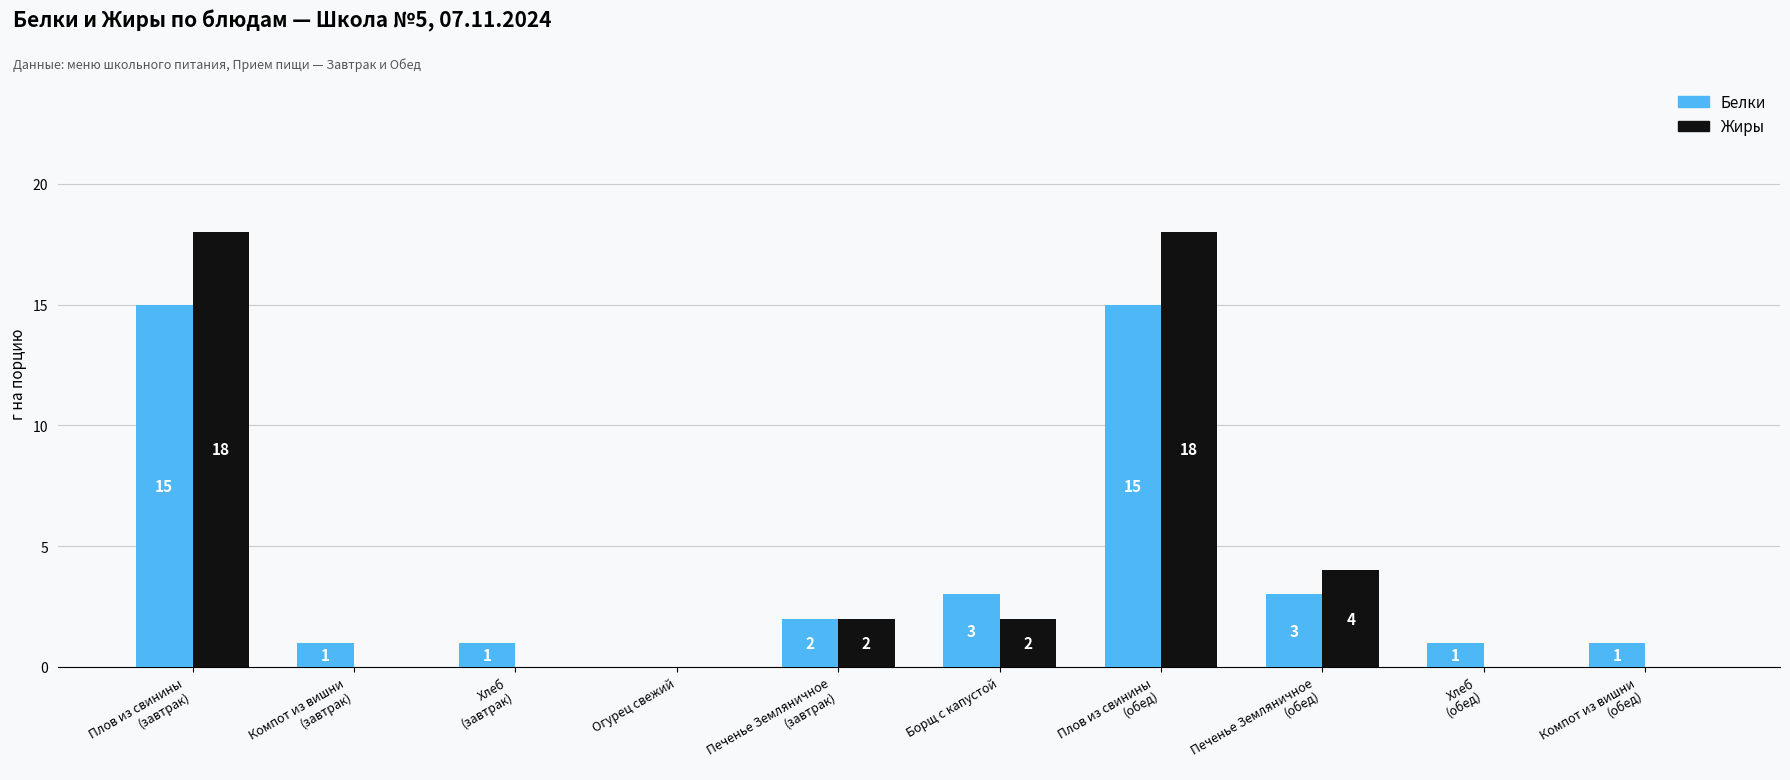

The Жиры series shows -12 at Компот из вишни
(обед). True or false?

False